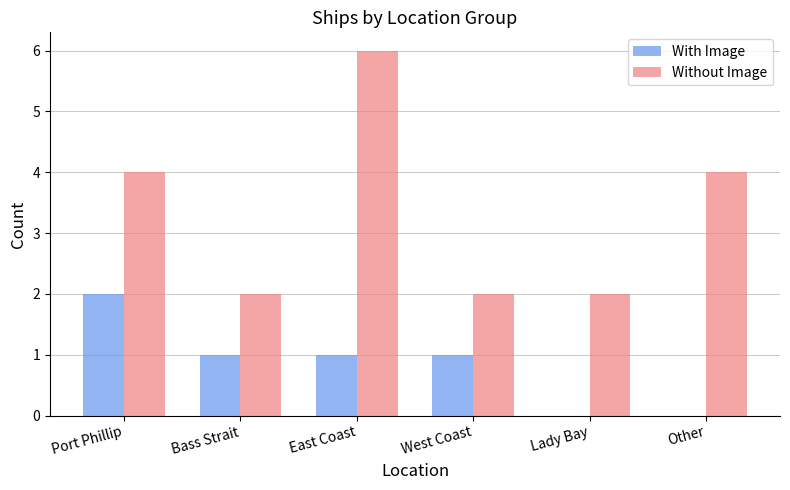

At which label does With Image reach its peak?

Port Phillip